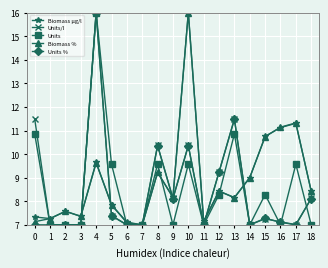

Between 9 and 15, which series saw the biggest shift?

Biomass %